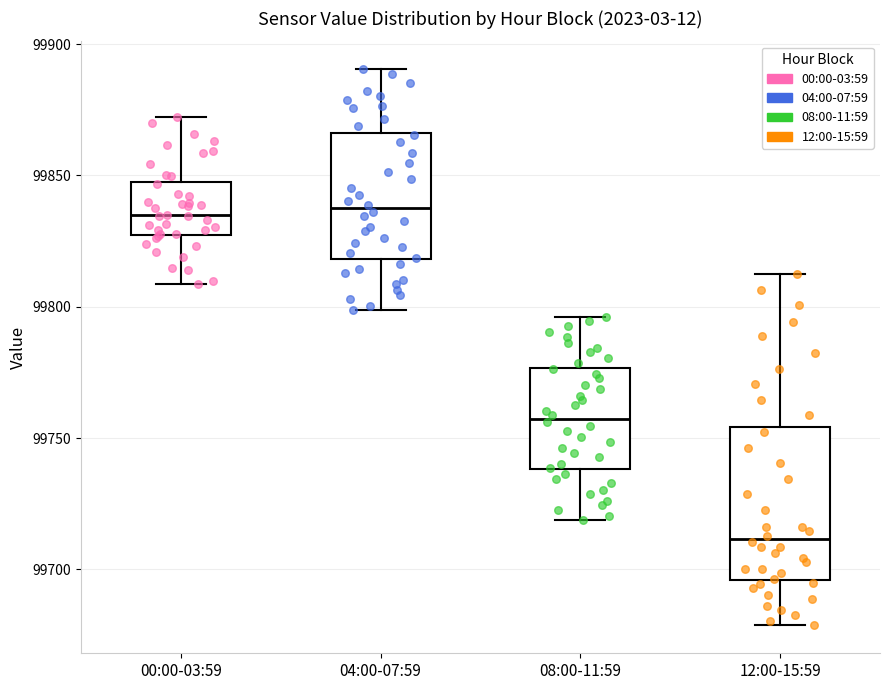

Which box is the tallest, from its lower edge to its upper edge?

12:00-15:59